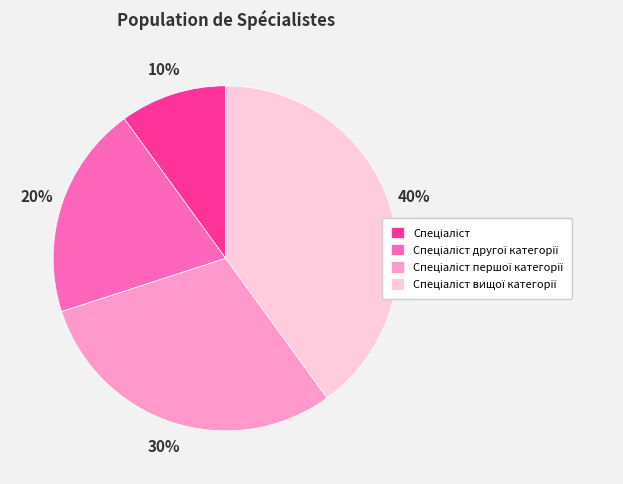

Count the number of slices in the pie.

4